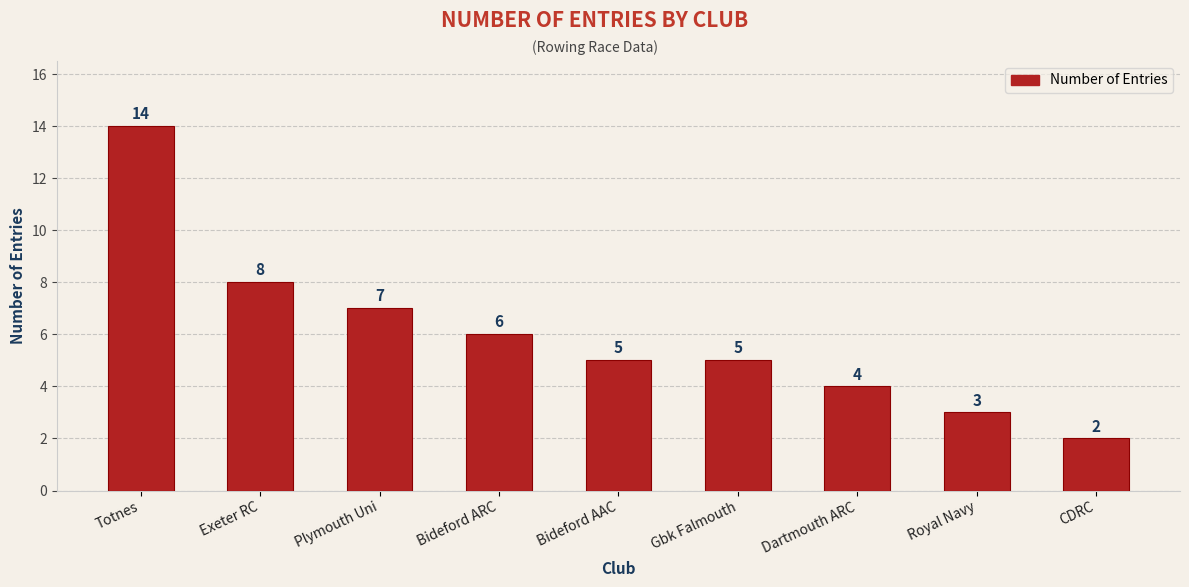

What is the difference between the maximum and minimum values?

12